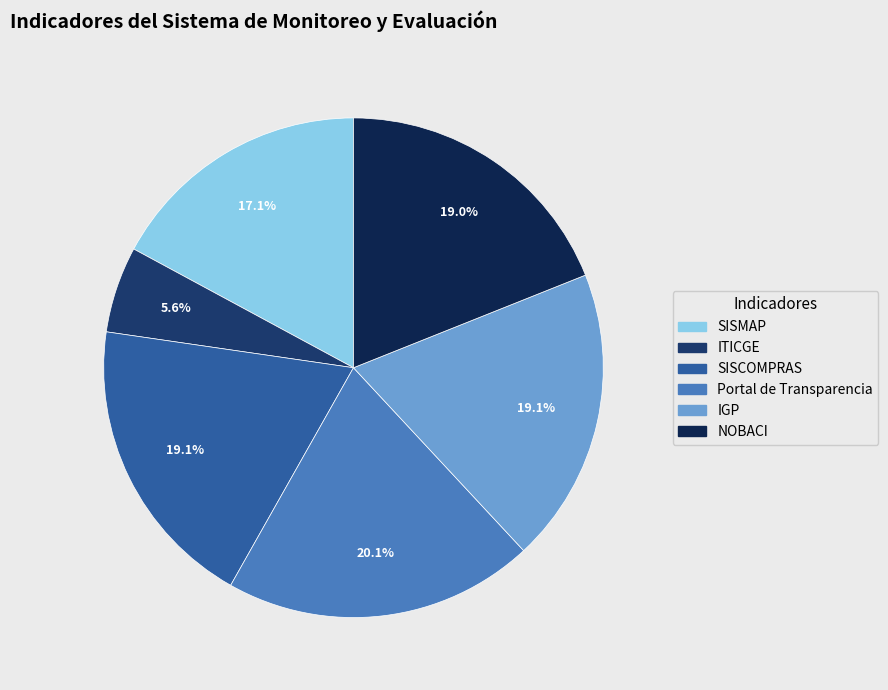

What is the largest slice in the pie chart?

Portal de Transparencia